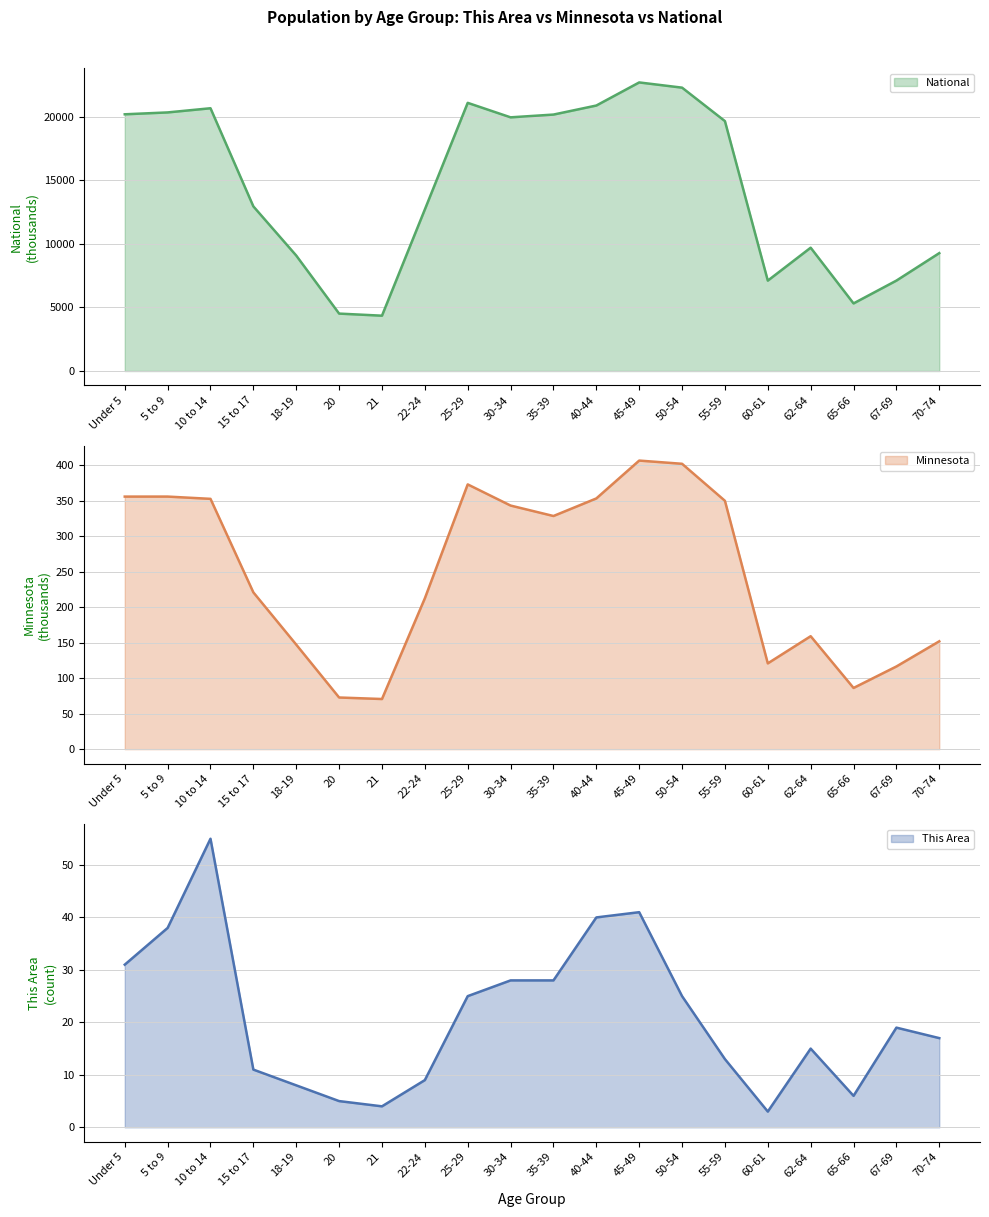

What is the sum of all National values?

290191.0